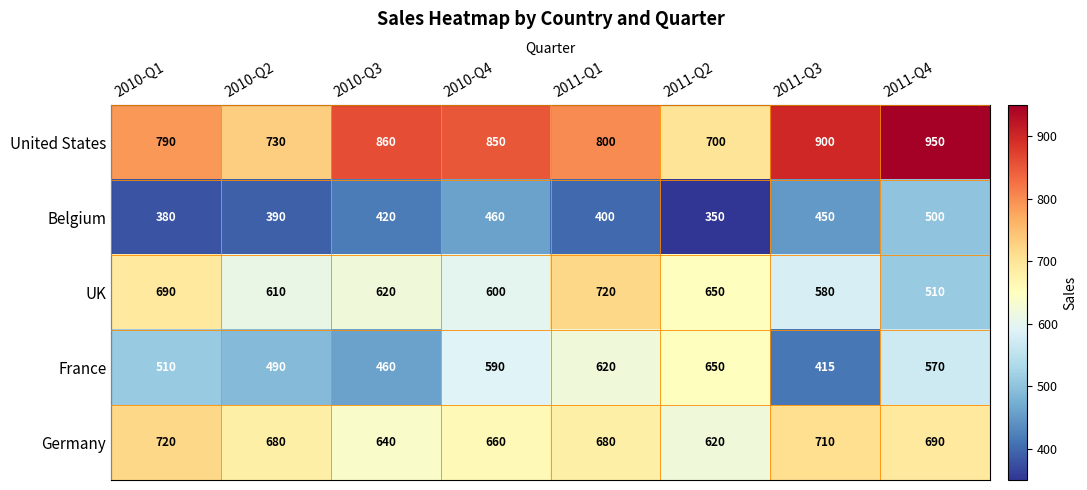

The Belgium series shows 460 at 2010-Q4. True or false?

True